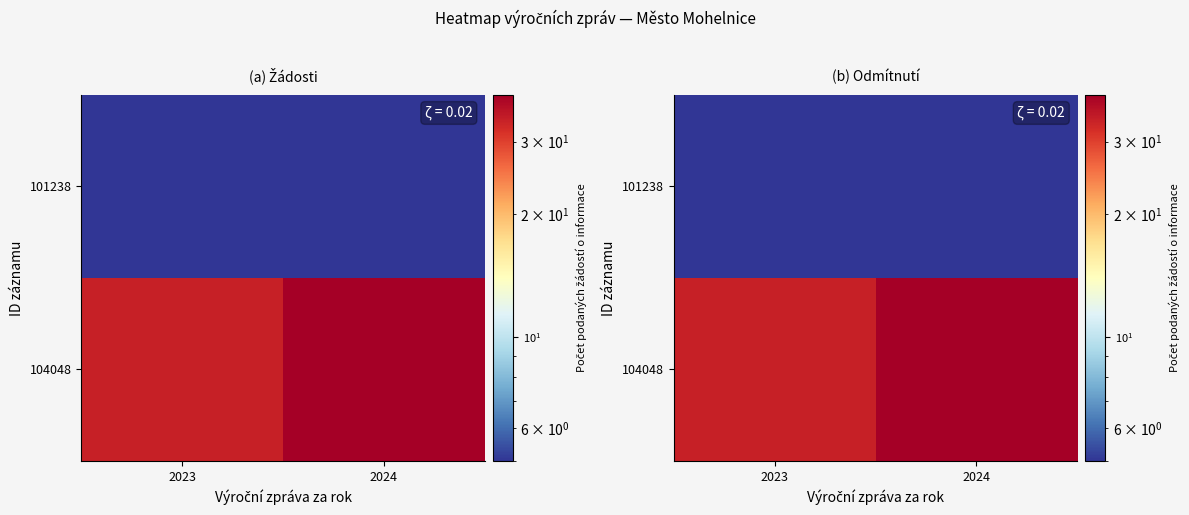

Which has a higher value, 2023 or 2024?

2024